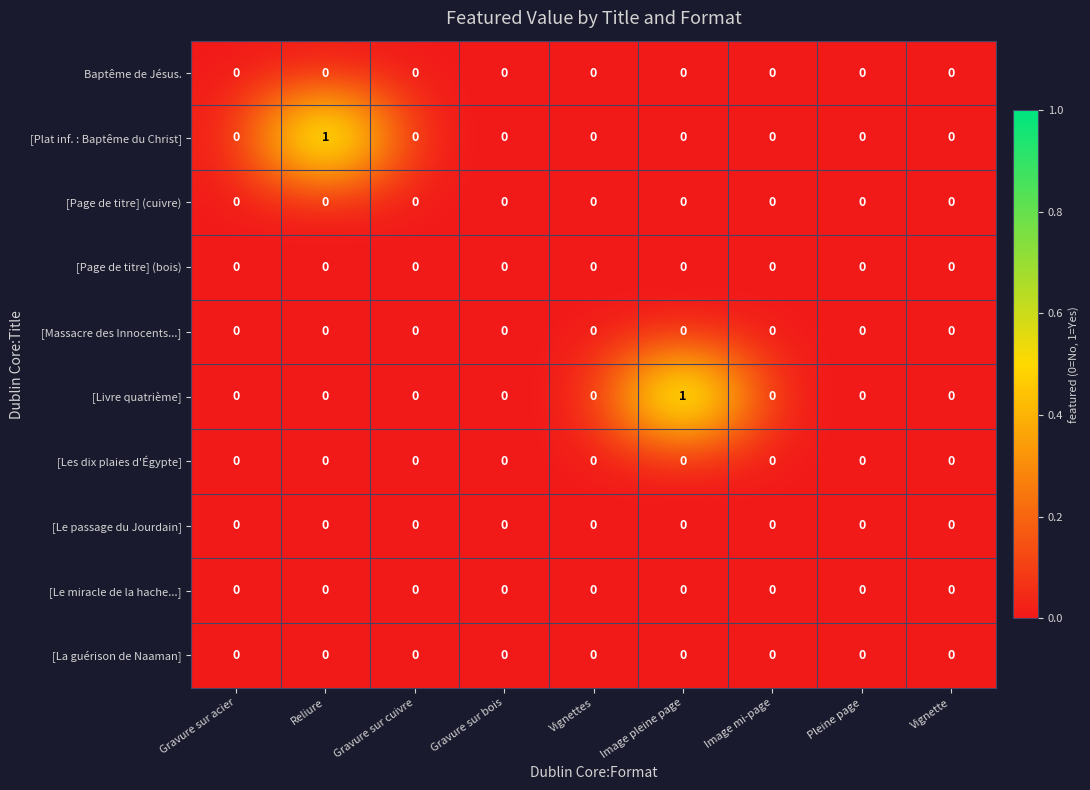

Is it true that [Livre quatrième] equals 0 at Pleine page?

True